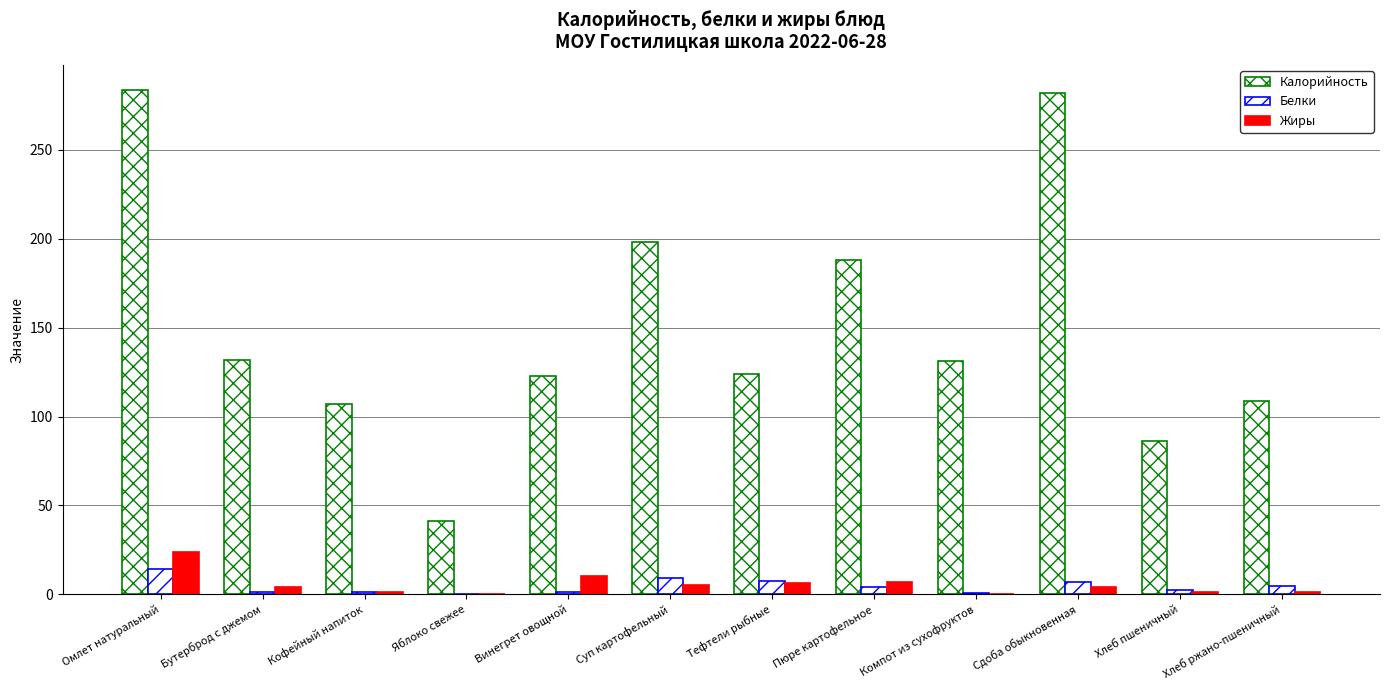

Reading left to right, list all the values displayed in this chart.

Калорийность: 283.6	132.0	107.0	41.5	123.0	198.2	124.0	188.0	131.0	282.0	86.3	109.0
Белки: 14.5	1.2	1.5	0.4	1.4	9.4	7.6	4.1	0.6	7.2	2.4	4.5
Жиры: 23.9	4.3	1.3	0.4	10.1	5.5	6.1	7.2	0.1	4.2	1.4	1.5